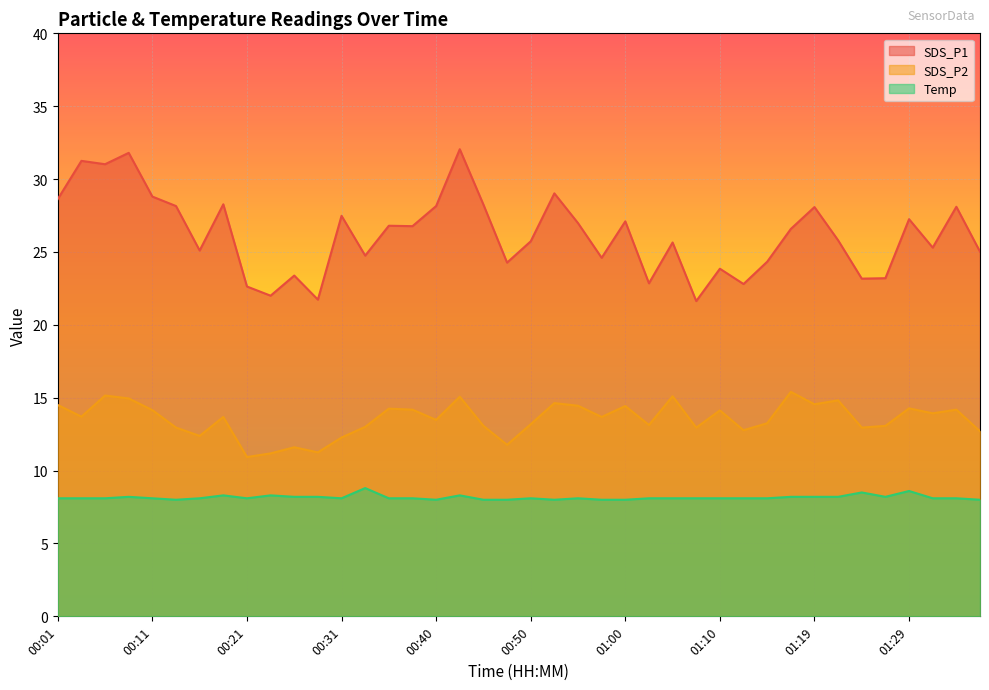

Reading left to right, transcribe all the data shown in this chart.

SDS_P1: 00:01=28.6	00:04=31.2	00:06=31.0	00:09=31.8	00:11=28.8	00:13=28.1	00:16=25.1	00:18=28.3	00:21=22.6	00:23=22.0	00:26=23.4	00:28=21.7	00:31=27.5	00:33=24.8	00:36=26.8	00:38=26.8	00:40=28.1	00:43=32.0	00:45=28.2	00:48=24.3	00:50=25.7	00:53=29.0	00:55=27.0	00:58=24.6	01:00=27.1	01:02=22.9	01:05=25.6	01:07=21.6	01:10=23.9	01:12=22.8	01:15=24.3	01:17=26.6	01:19=28.1	01:22=25.8	01:24=23.2	01:27=23.2	01:29=27.2	01:32=25.3	01:34=28.1	01:37=25.0
SDS_P2: 00:01=14.5	00:04=13.7	00:06=15.2	00:09=14.9	00:11=14.2	00:13=12.9	00:16=12.4	00:18=13.7	00:21=10.9	00:23=11.2	00:26=11.6	00:28=11.2	00:31=12.3	00:33=13.0	00:36=14.2	00:38=14.2	00:40=13.5	00:43=15.1	00:45=13.1	00:48=11.8	00:50=13.2	00:53=14.6	00:55=14.4	00:58=13.7	01:00=14.4	01:02=13.1	01:05=15.1	01:07=12.9	01:10=14.1	01:12=12.8	01:15=13.2	01:17=15.4	01:19=14.6	01:22=14.8	01:24=12.9	01:27=13.1	01:29=14.3	01:32=13.9	01:34=14.2	01:37=12.7
Temp: 00:01=8.1	00:04=8.1	00:06=8.1	00:09=8.2	00:11=8.1	00:13=8.0	00:16=8.1	00:18=8.3	00:21=8.1	00:23=8.3	00:26=8.2	00:28=8.2	00:31=8.1	00:33=8.8	00:36=8.1	00:38=8.1	00:40=8.0	00:43=8.3	00:45=8.0	00:48=8.0	00:50=8.1	00:53=8.0	00:55=8.1	00:58=8.0	01:00=8.0	01:02=8.1	01:05=8.1	01:07=8.1	01:10=8.1	01:12=8.1	01:15=8.1	01:17=8.2	01:19=8.2	01:22=8.2	01:24=8.5	01:27=8.2	01:29=8.6	01:32=8.1	01:34=8.1	01:37=8.0